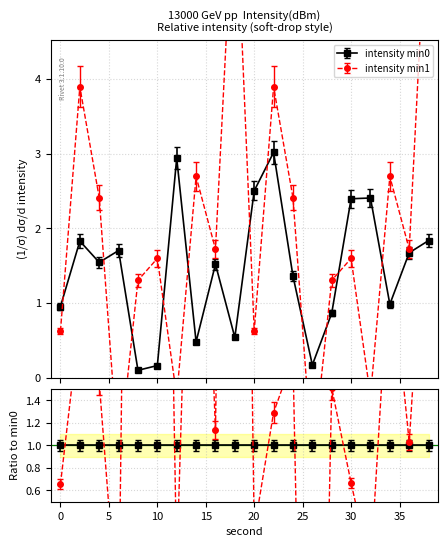

At which category does intensity_min0 reach its first local valley?

4